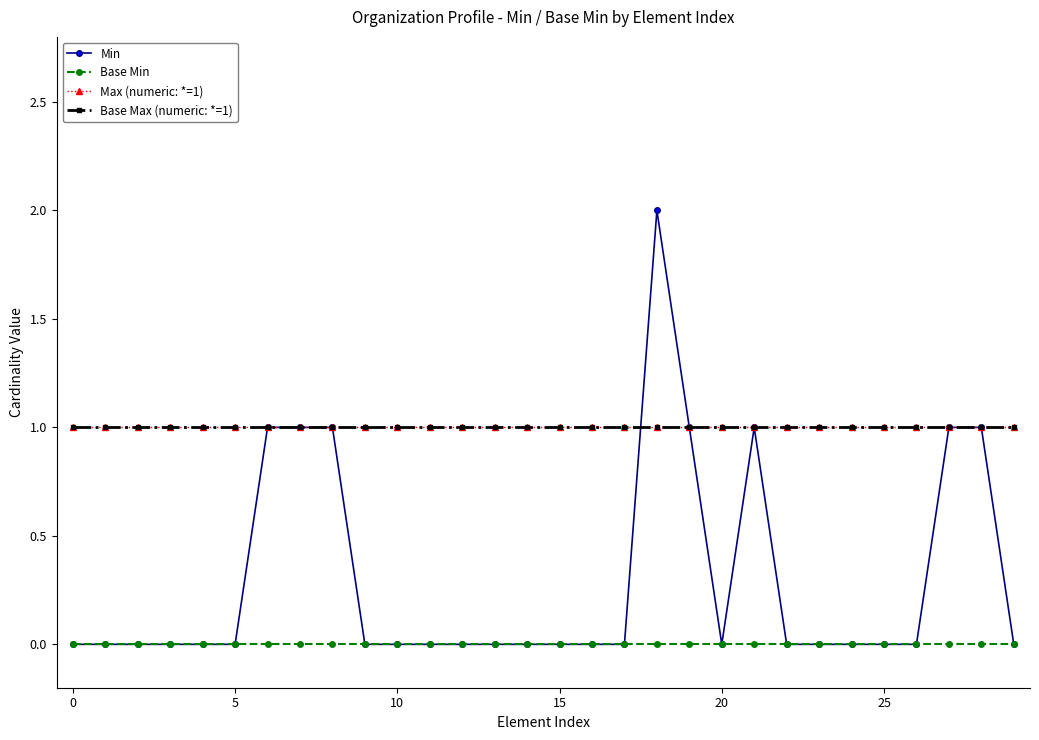

List the series in order of their peak value, lowest first.

Base Min, Max (numeric: *=1), Base Max (numeric: *=1), Min